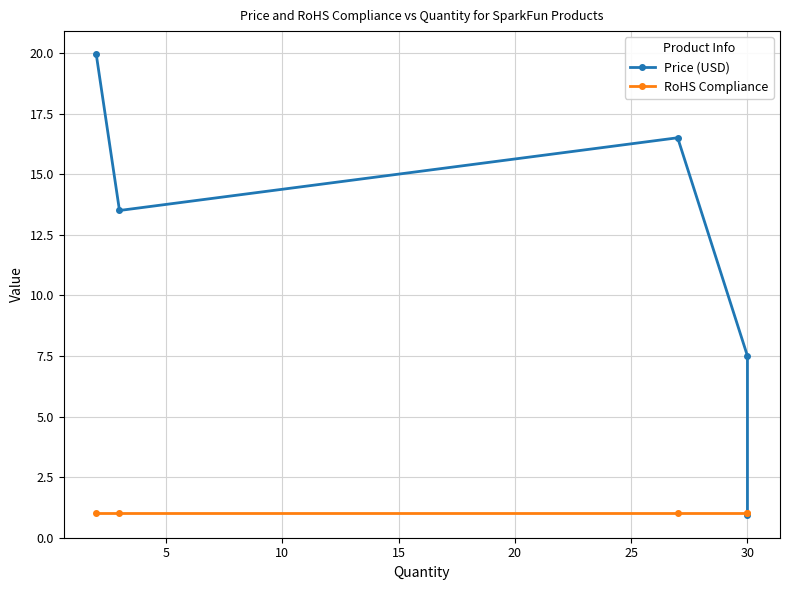

What is the smallest value displayed?

0.9